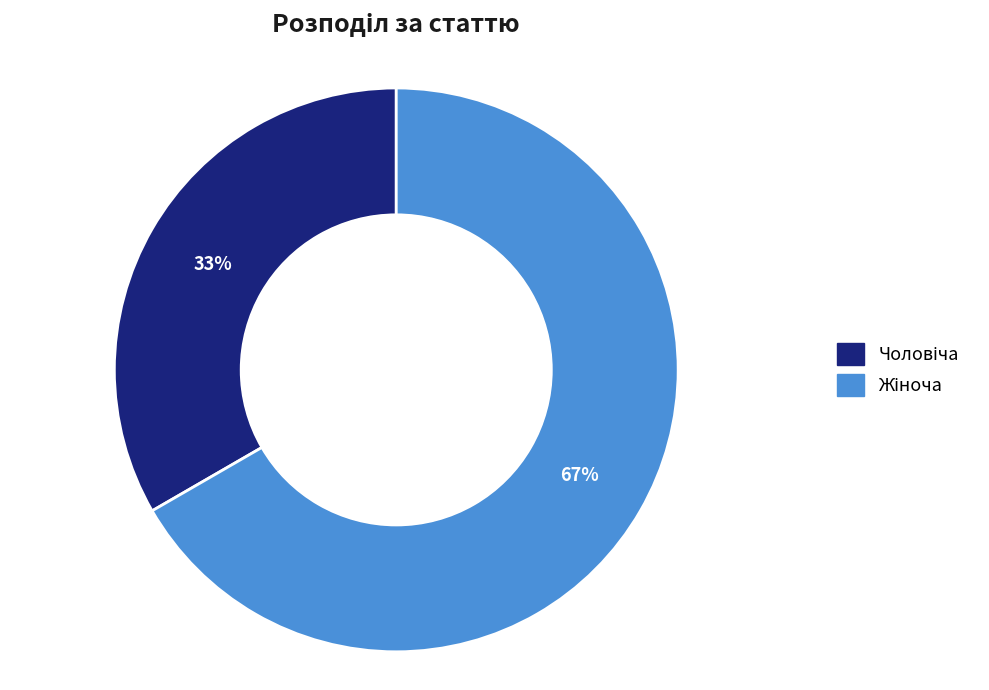

To the nearest percent, what is the average slice percentage?

50%